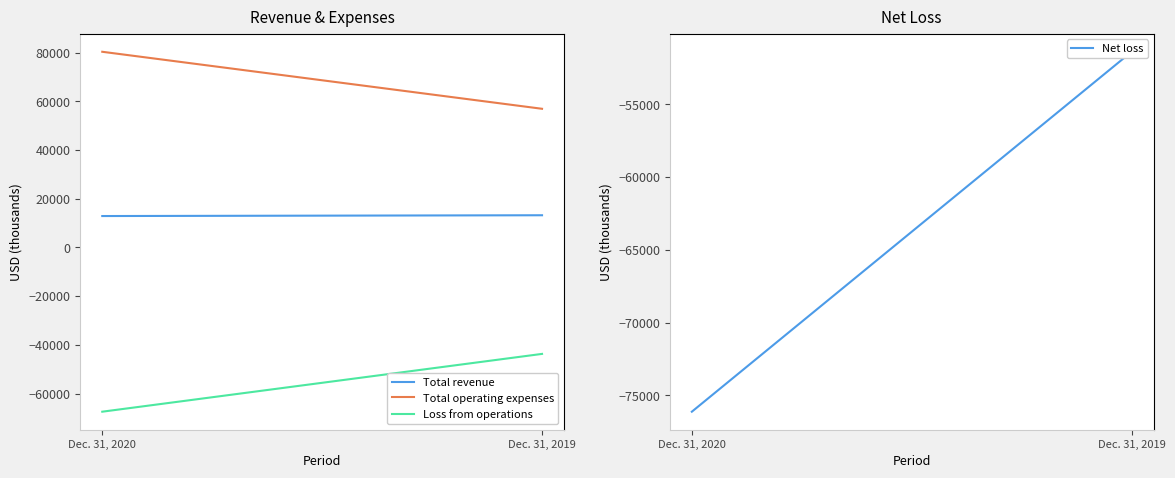

What value does the Net loss series have at Dec. 31, 2019, to the nearest 50?

-51400